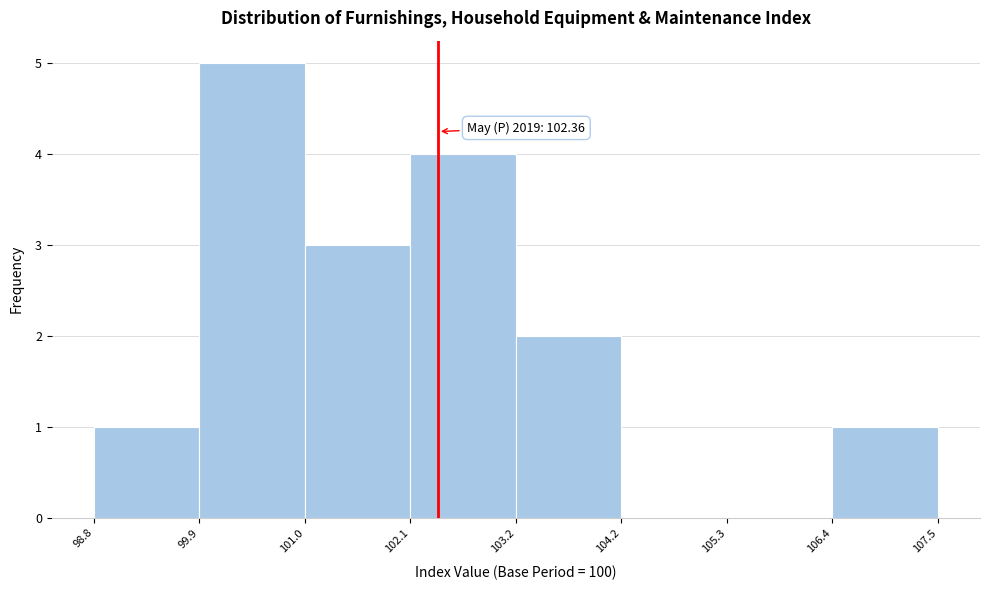

Which range on the x-axis has the tallest bar?

99.9 to 101.0